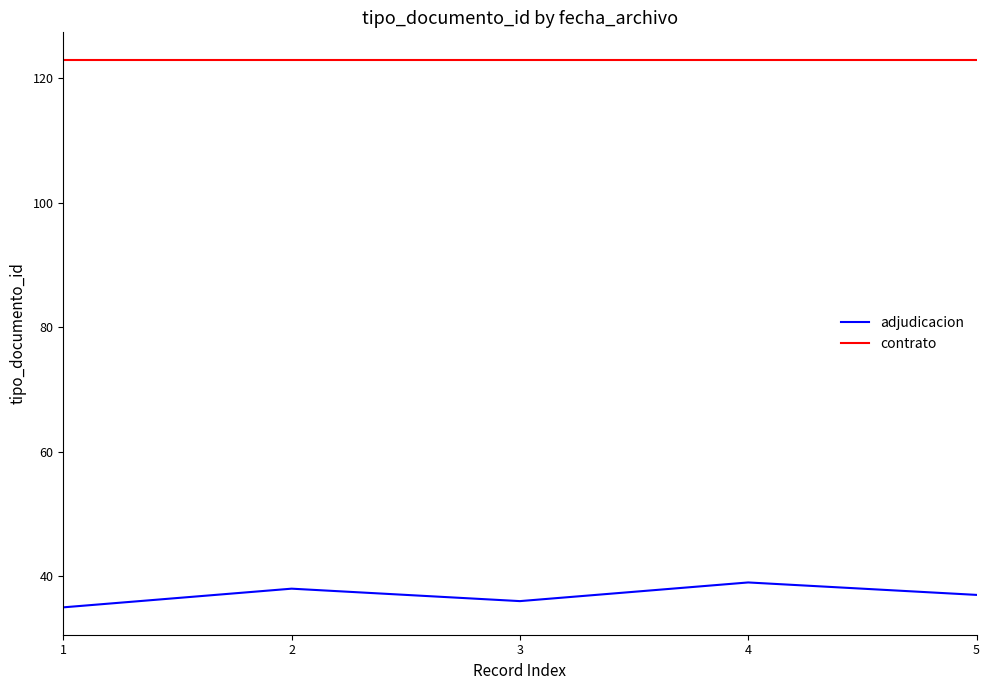

The adjudicacion series shows 36 at 3. True or false?

True